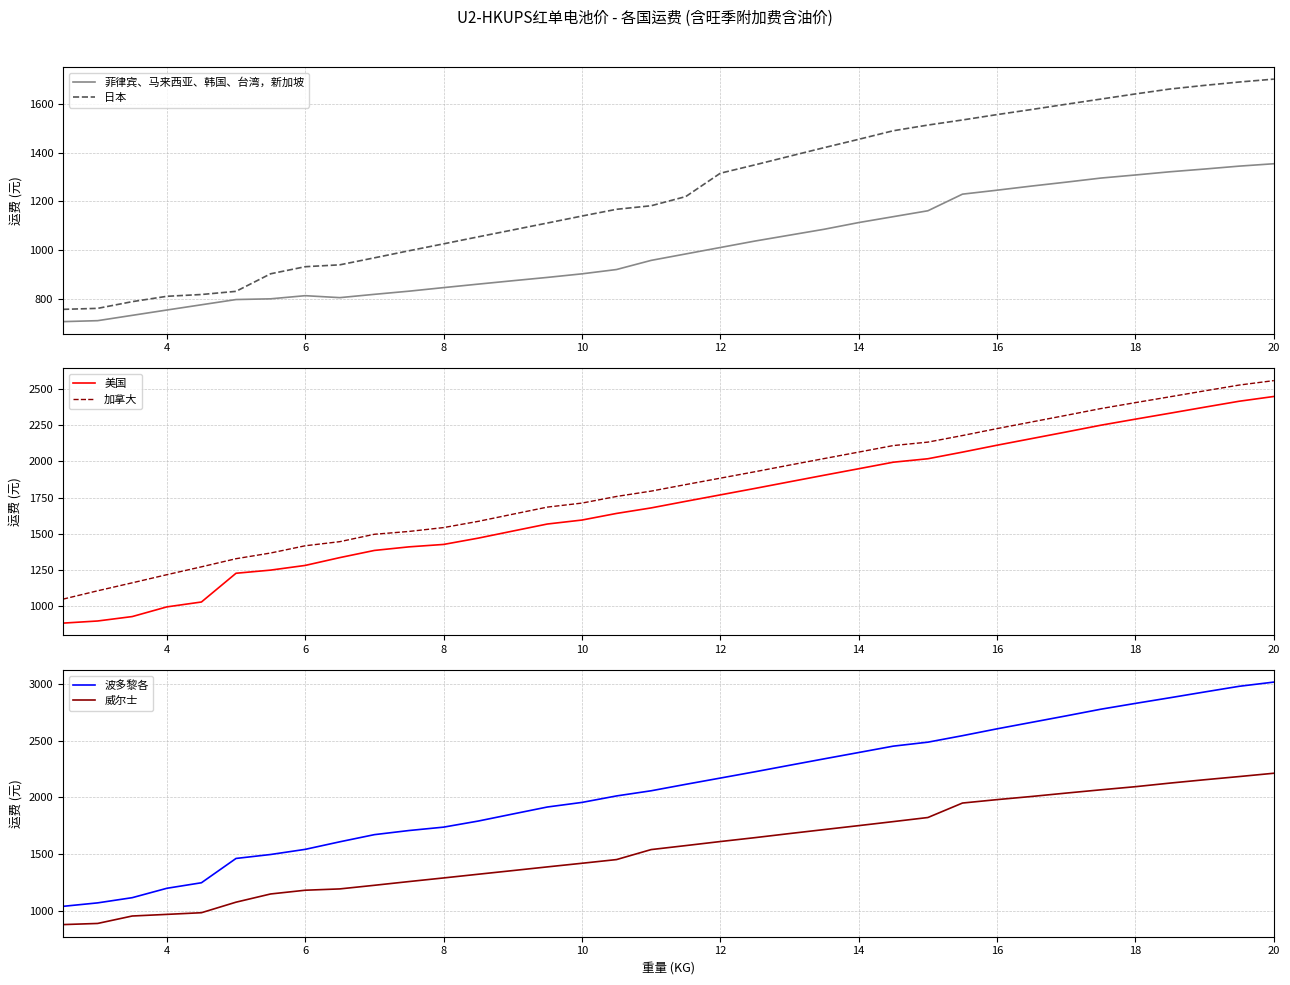

True or false: 美国 and 加拿大 cross at least once.

False